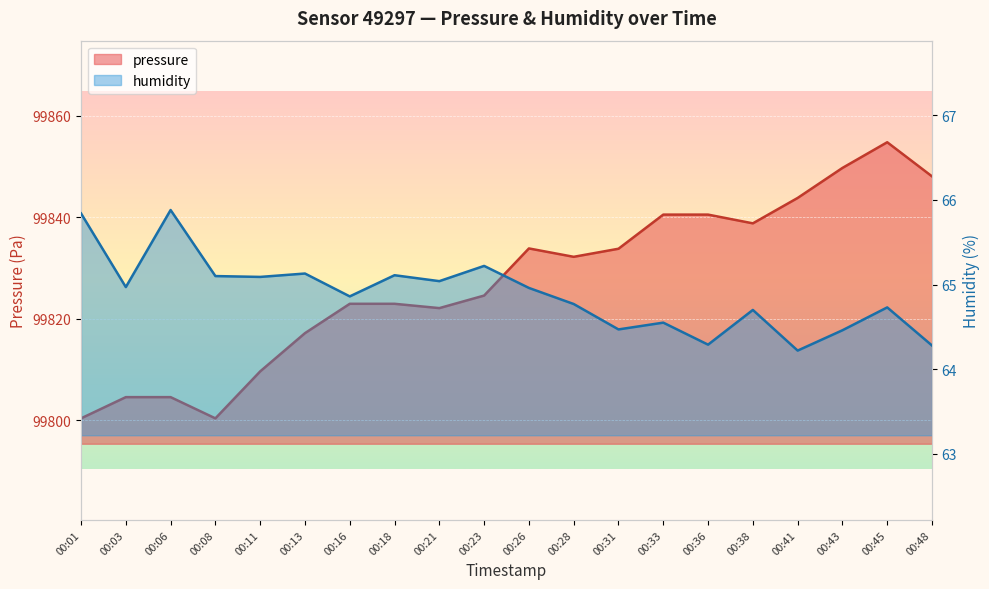

At which category does humidity reach its first local peak?

00:06